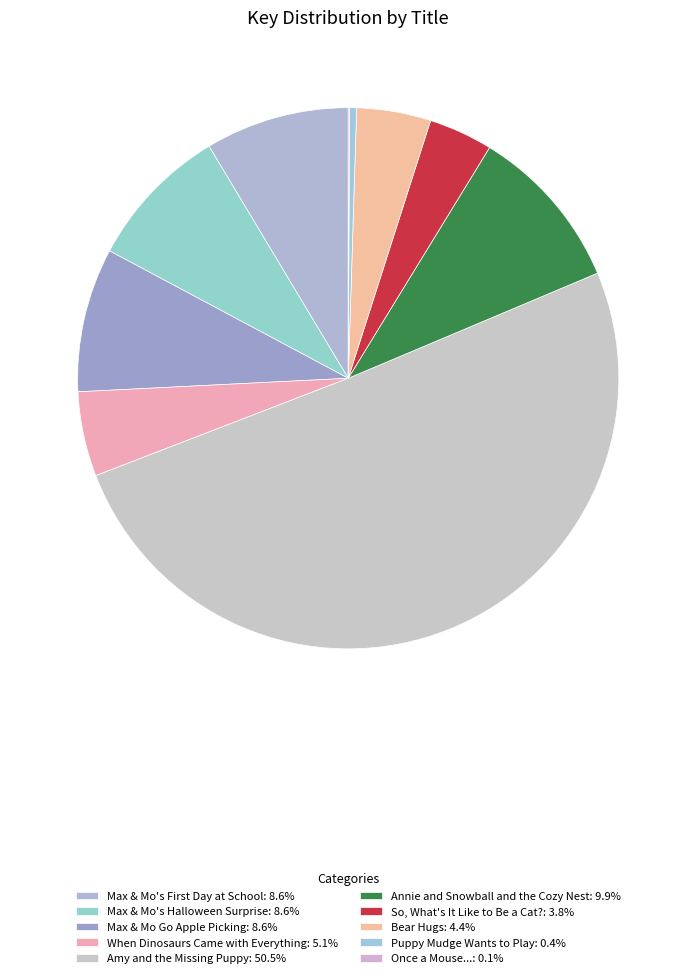

Rank the categories by value from lowest to highest.

Once a Mouse..., Puppy Mudge Wants to Play, So, What's It Like to Be a Cat?, Bear Hugs, When Dinosaurs Came with Everything, Max & Mo's First Day at School, Max & Mo Go Apple Picking, Max & Mo's Halloween Surprise, Annie and Snowball and the Cozy Nest, Amy and the Missing Puppy